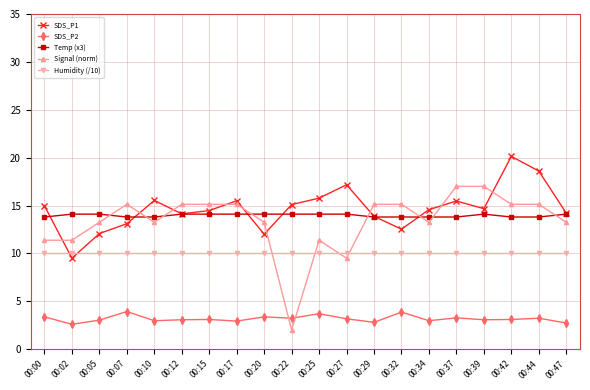

What is the highest value of the SDS_P1 series?

20.1